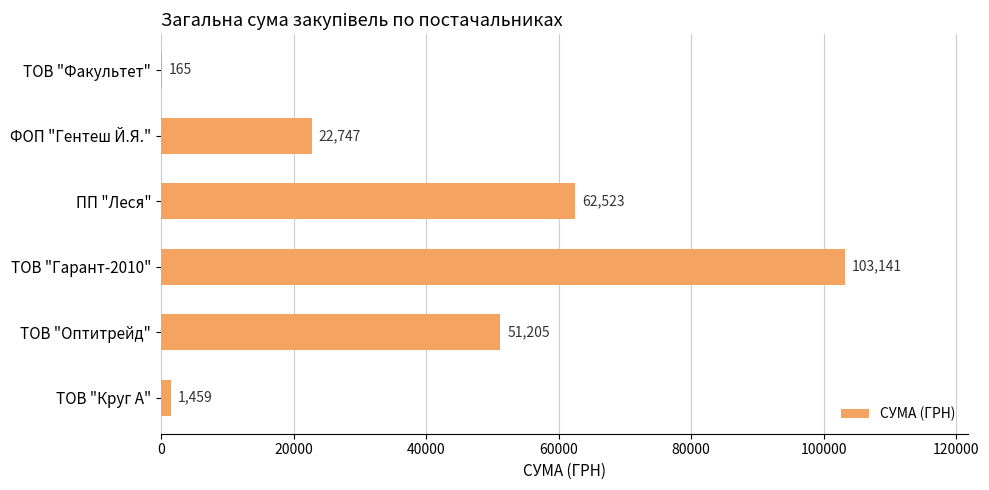

Between ТОВ "Круг А" and ТОВ "Факультет", which is larger?

ТОВ "Круг А"